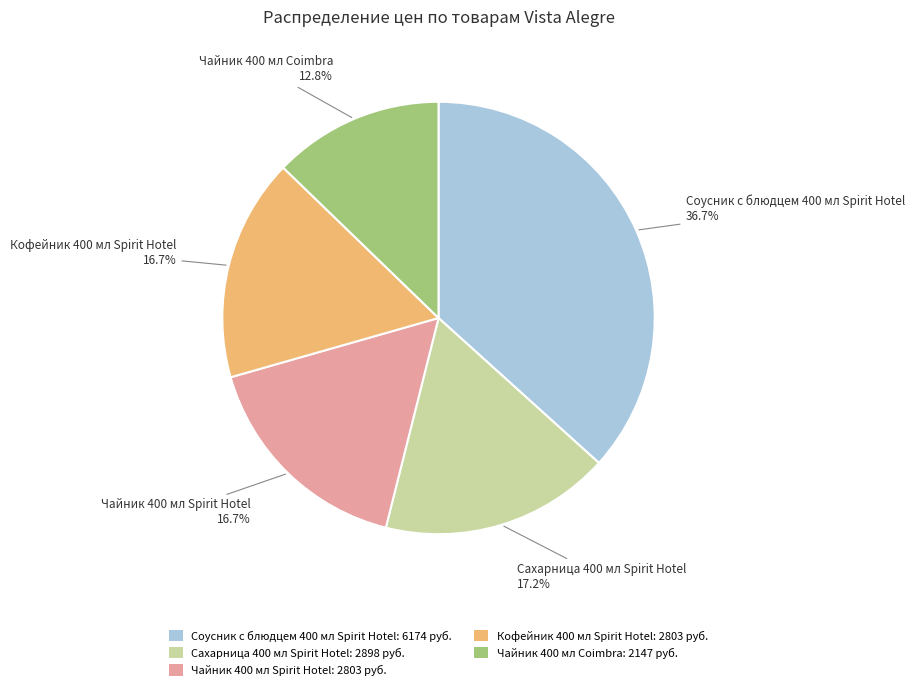

To the nearest percent, what portion does Чайник 400 мл Spirit Hotel represent?

17%